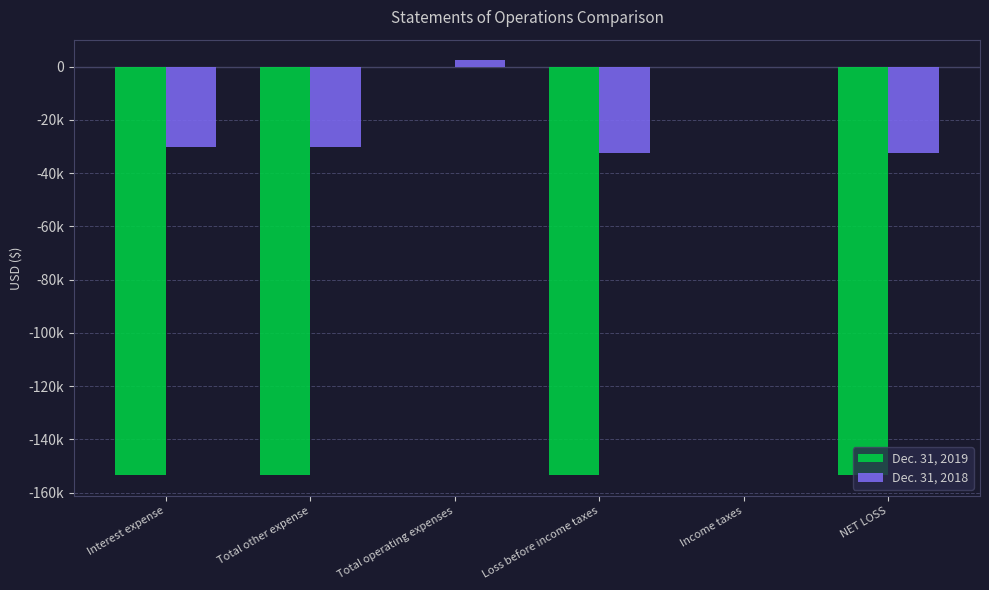

Are the bars grouped side by side (vs. stacked)?

Yes